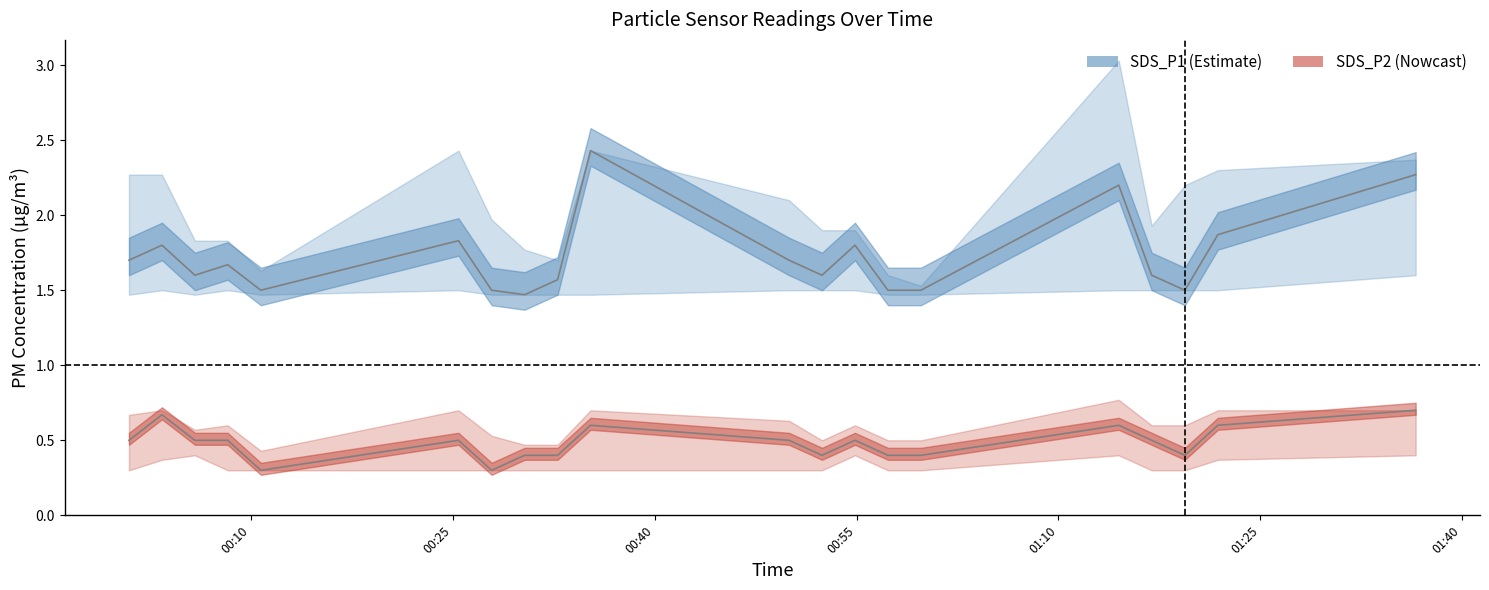

Does the chart display data point markers on the line(s)?

No